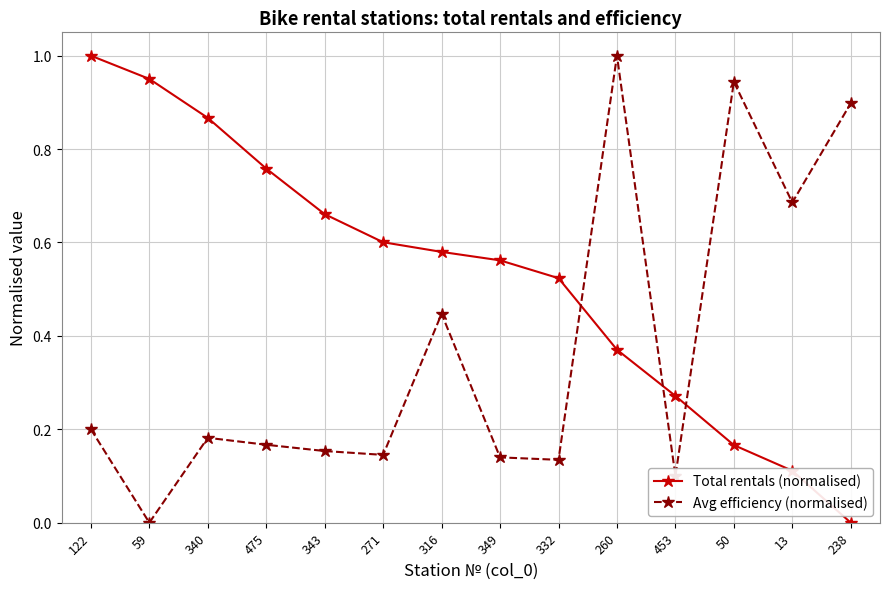

At which category does Avg efficiency (normalised) reach its first local peak?

340